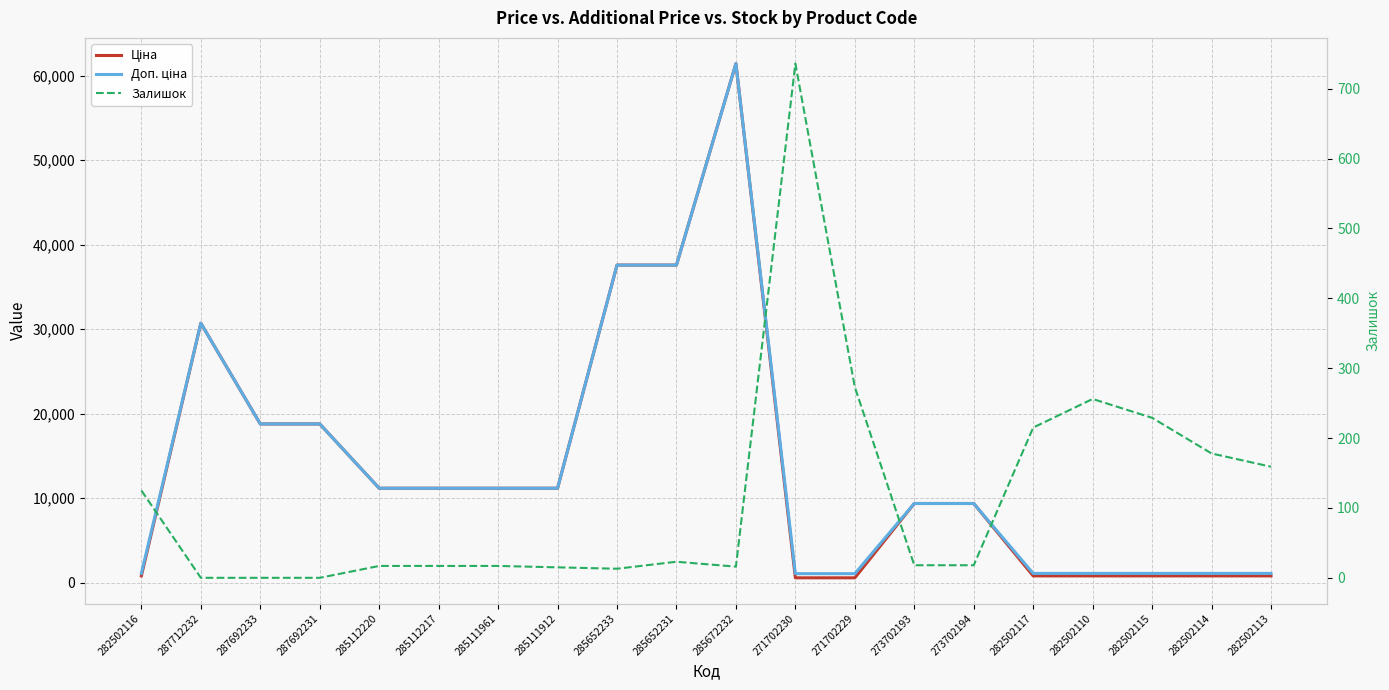

What are all the series names shown in the legend?

Ціна, Доп. ціна, Залишок